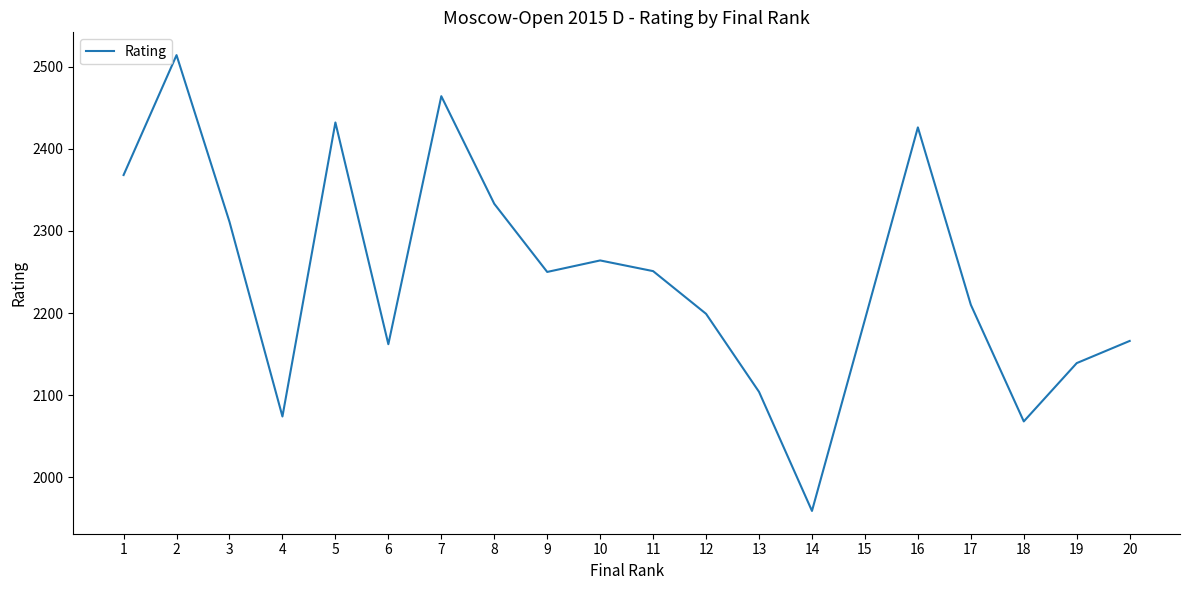

What is the sum of all values?

44886